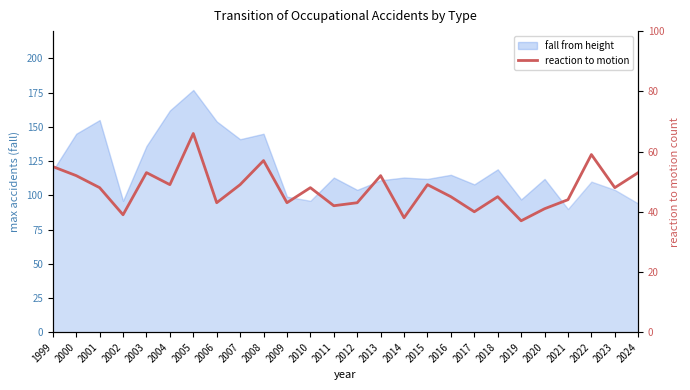

What is the value of the 22nd point from the left?

41